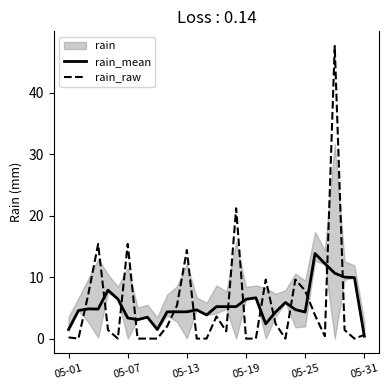

How many data points in rain_raw are less than 1?

14